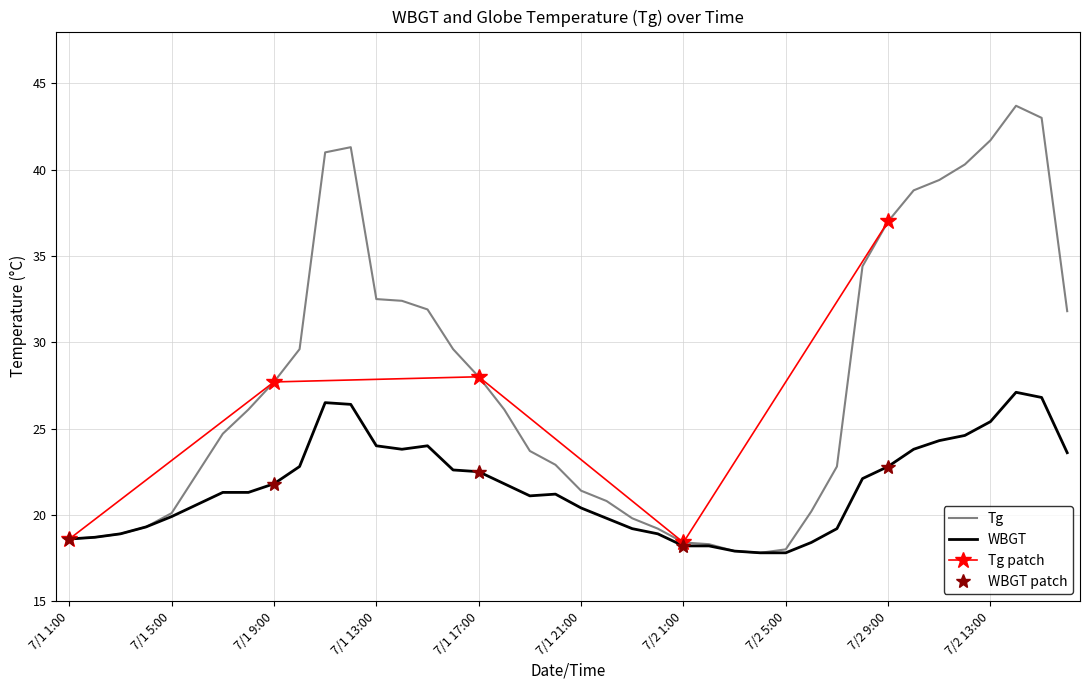

True or false: WBGT and Tg intersect in this chart.

False